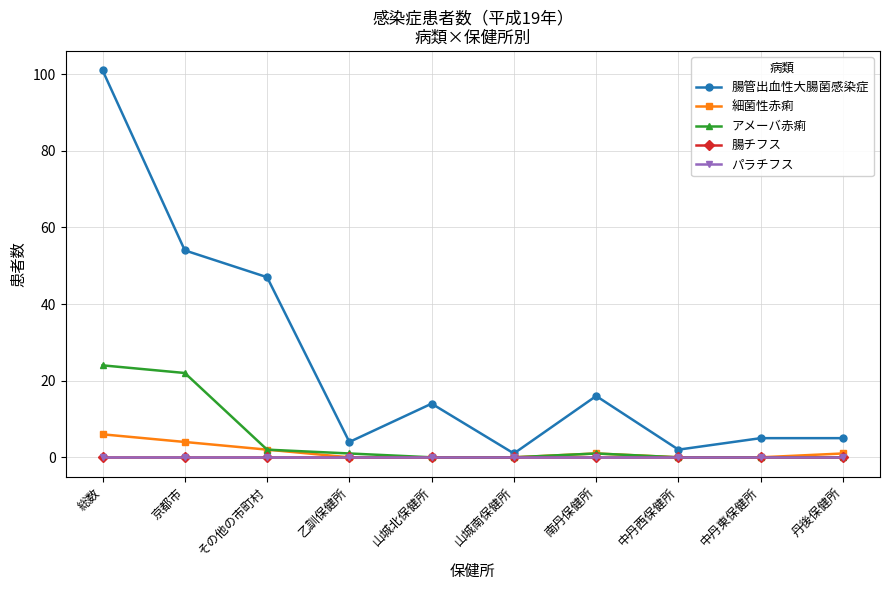

How many lines are shown in the chart?

5